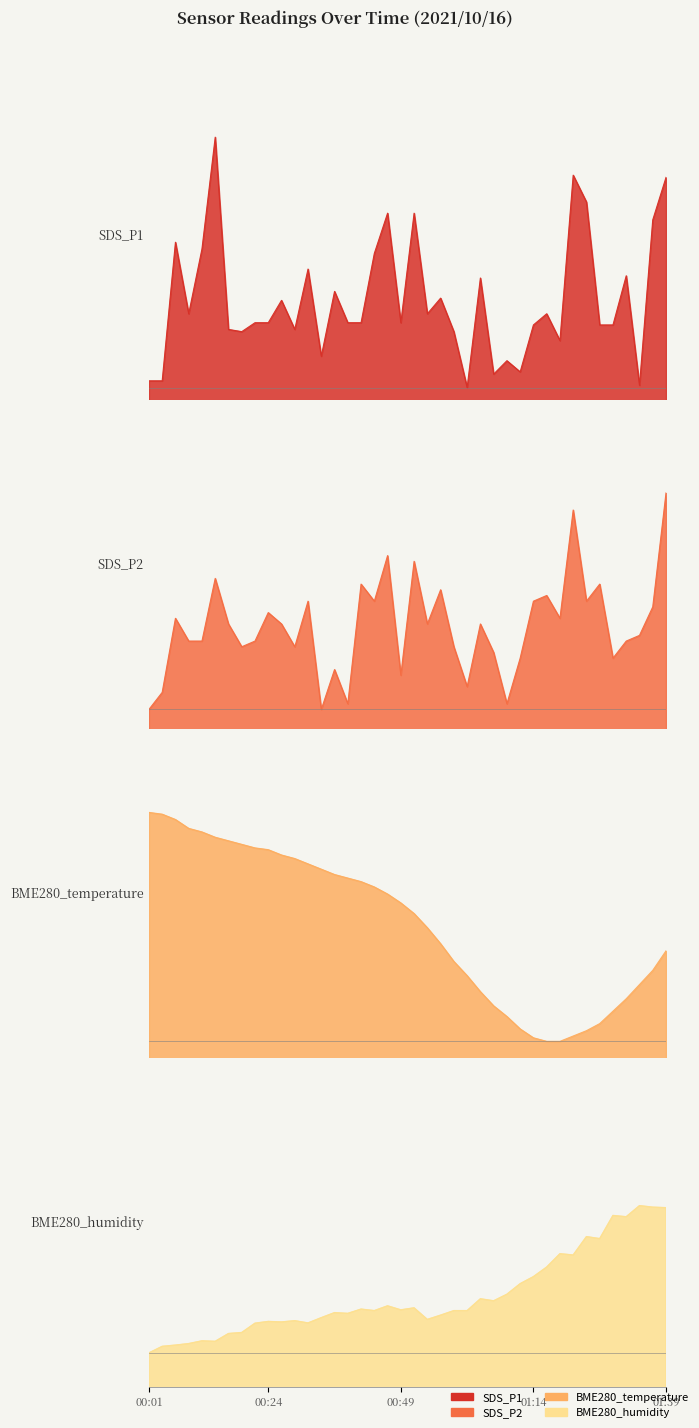

In BME280_humidity, how many points are lower than both neighbors (excluding endpoints)?

11